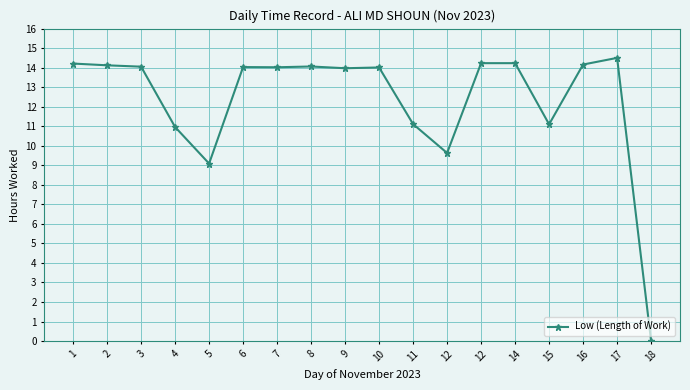

Between 14 and 15, which is larger?

14